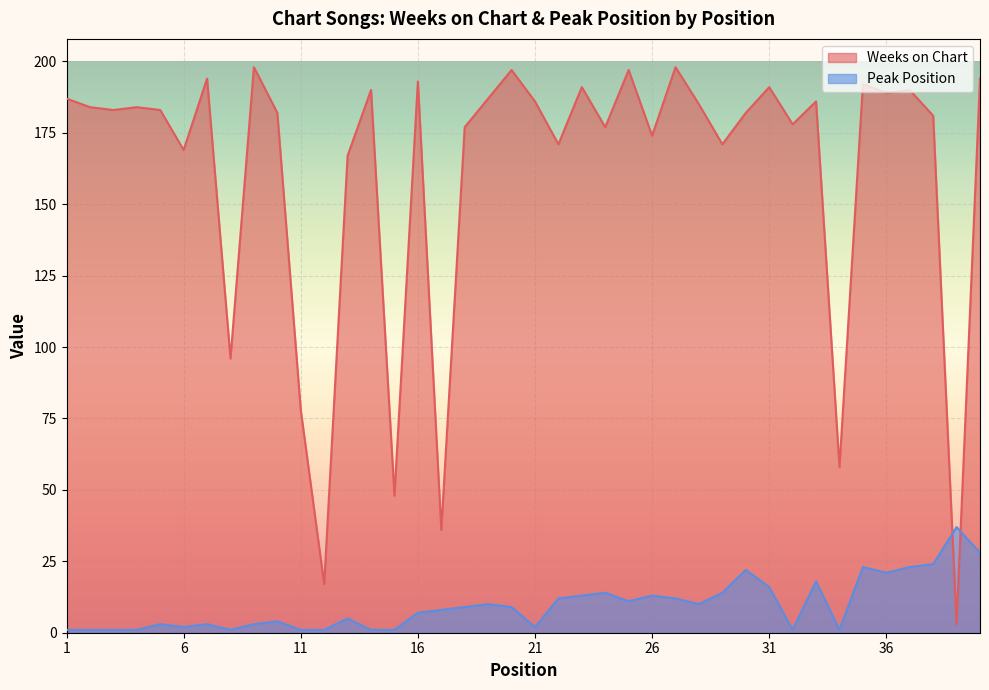

The Weeks on Chart series shows 190 at 37. True or false?

True